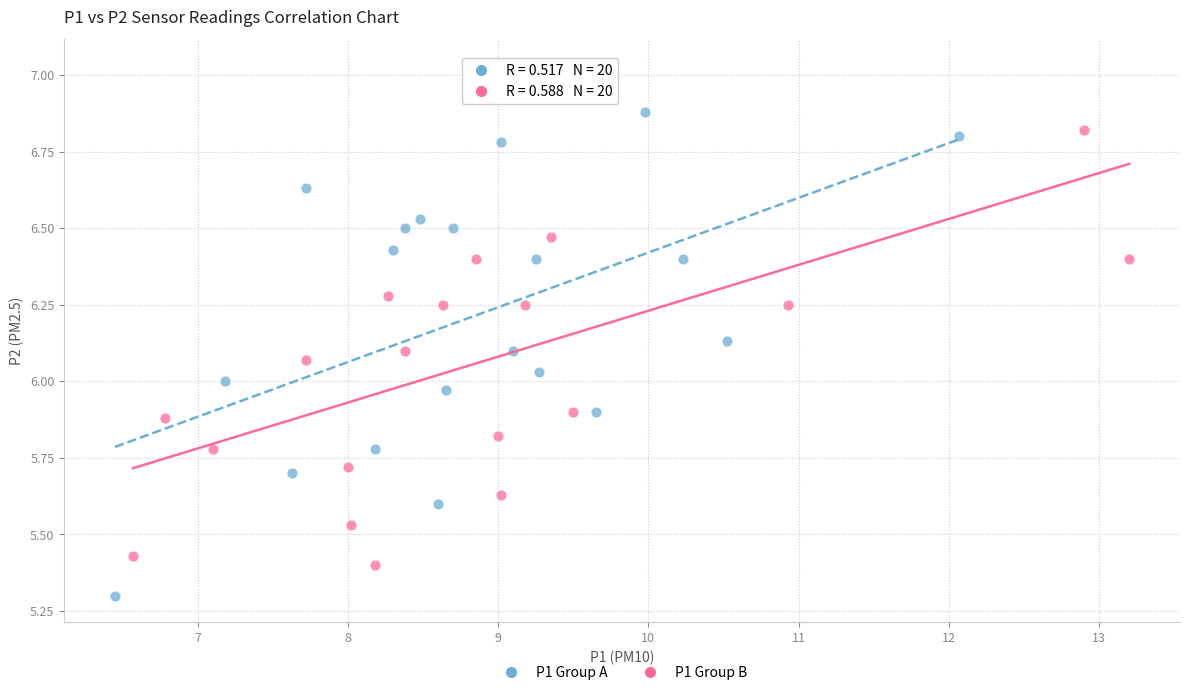

What are all the series names shown in the legend?

P1 Group A, P1 Group B